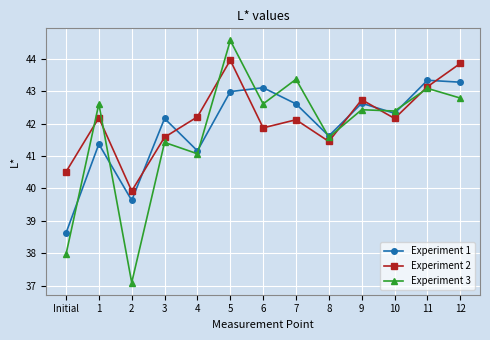

At which category is the sum across all series the highest?

5